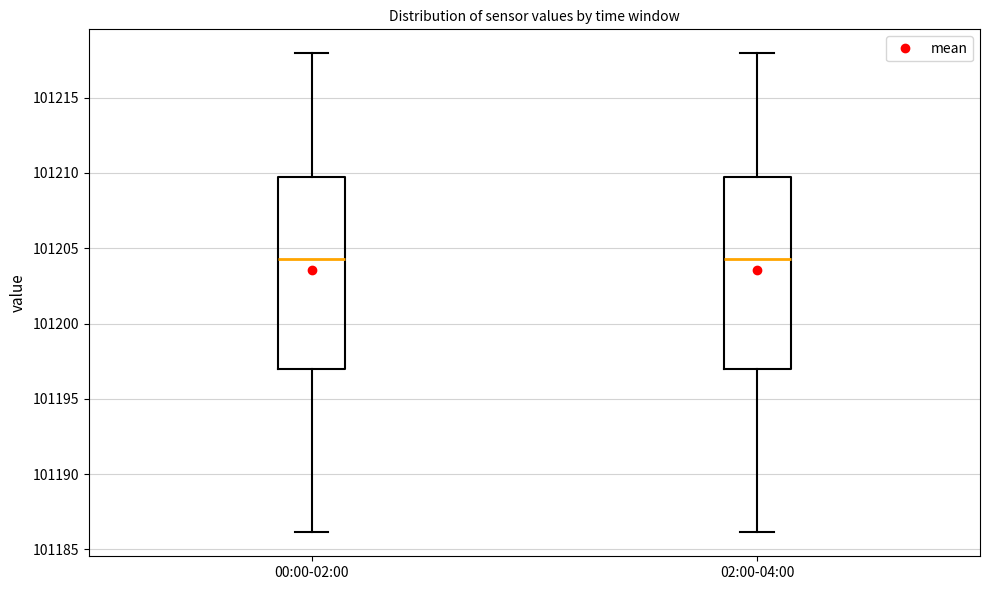

Where does the lower whisker of the box for 02:00-04:00 end on the y-axis? The values are not printed on the chart, so give them approximately, as read against the axis.

101186.0